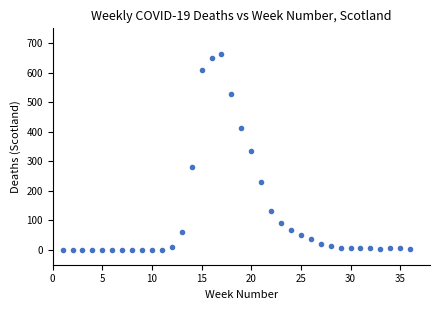

What is the range of X values (max minus min)?

35